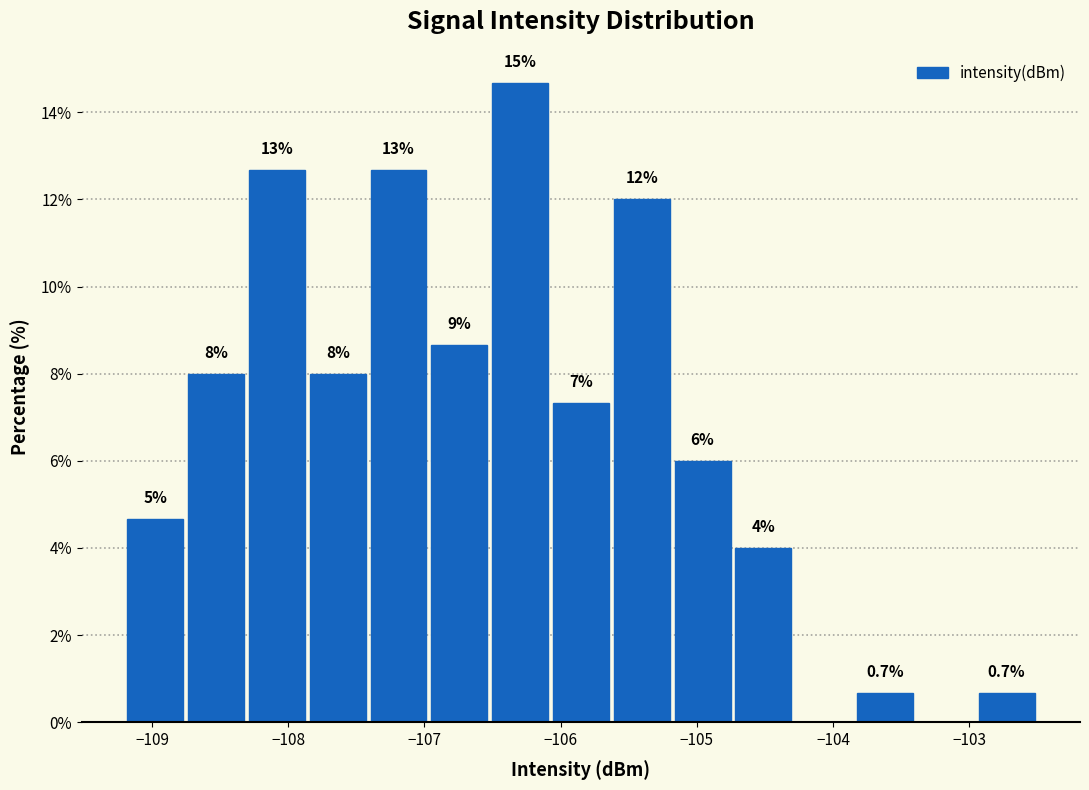

Over which range of the x-axis is the bar tallest?

-106.5 to -106.1